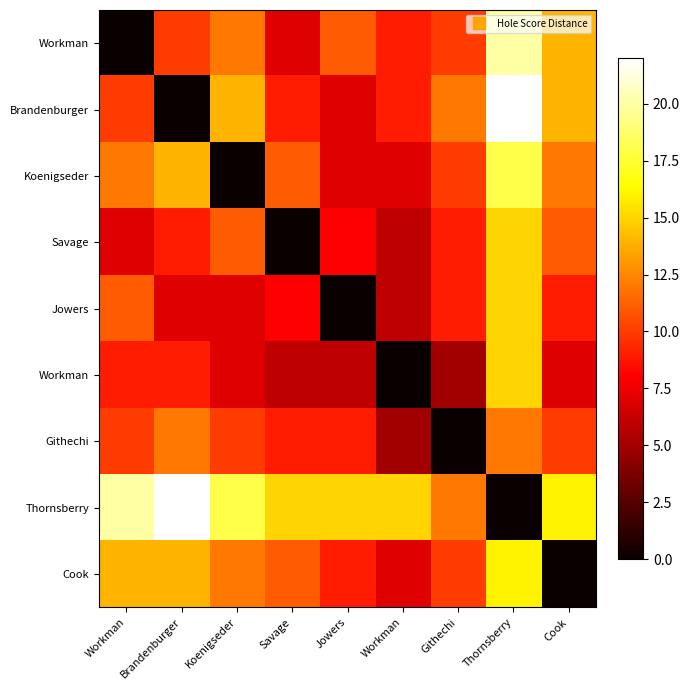

What is the difference between the highest and lowest values at Workman?

20